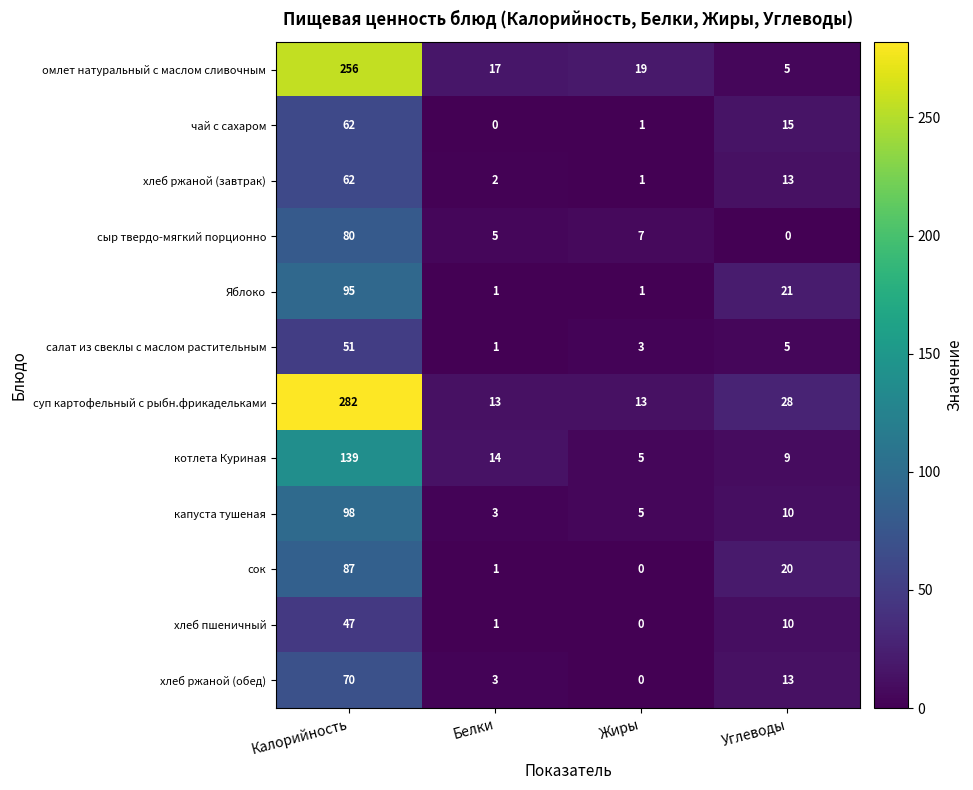

Rank the categories by хлеб пшеничный value from highest to lowest.

Калорийность, Углеводы, Белки, Жиры